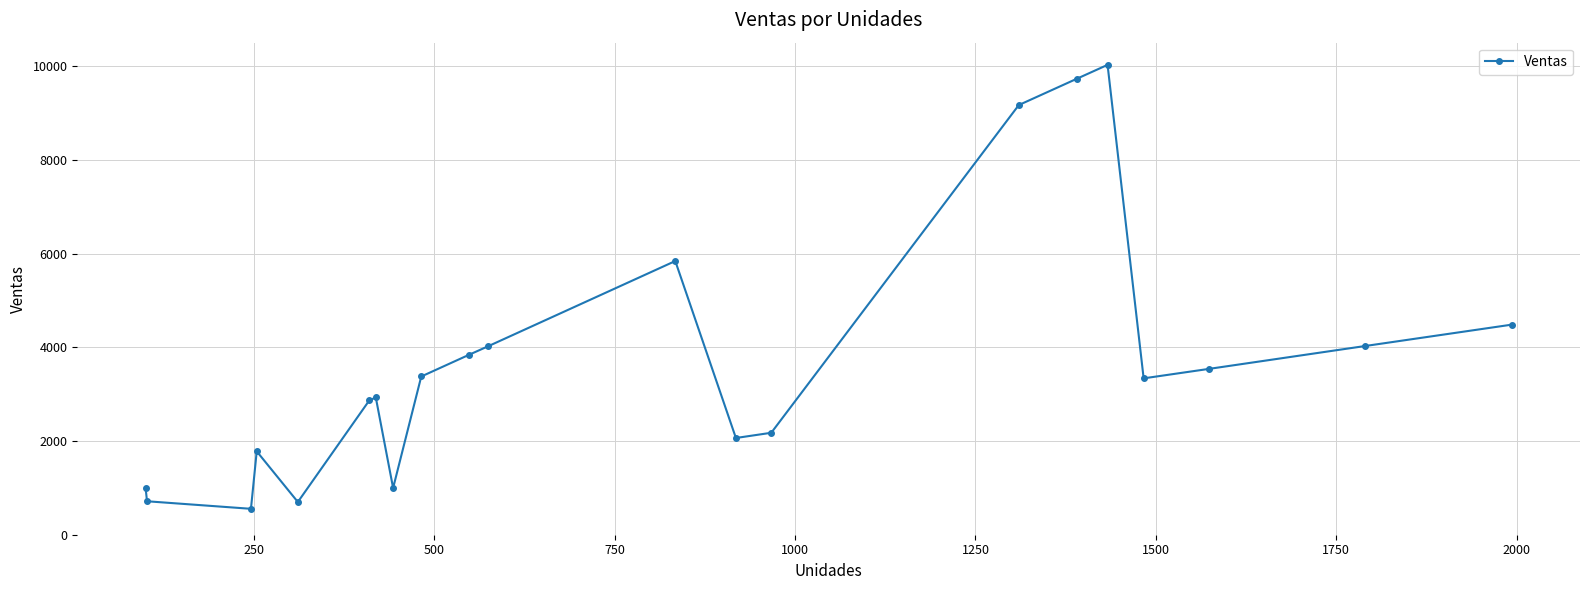

What is the sum of all values?

77171.5